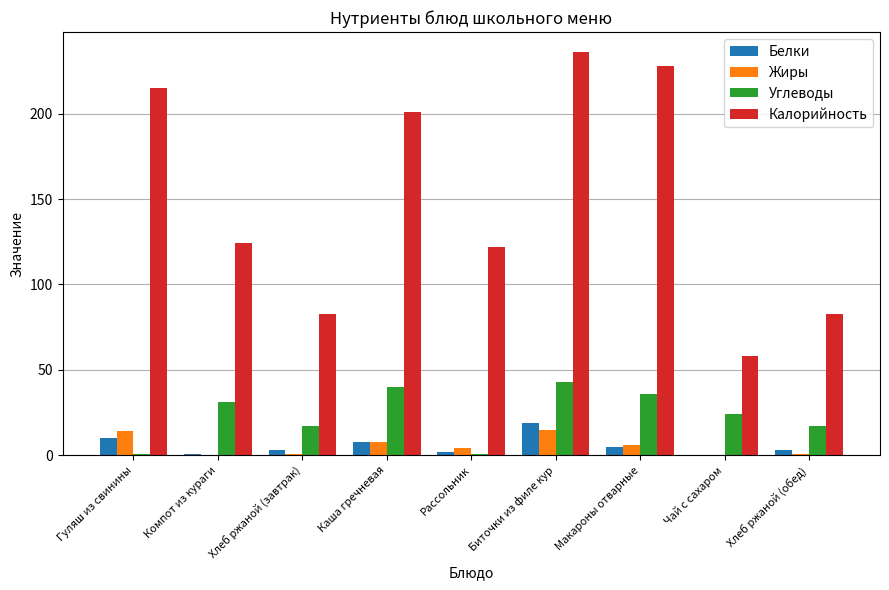

Is it true that Калорийность equals 122 at Рассольник?

True